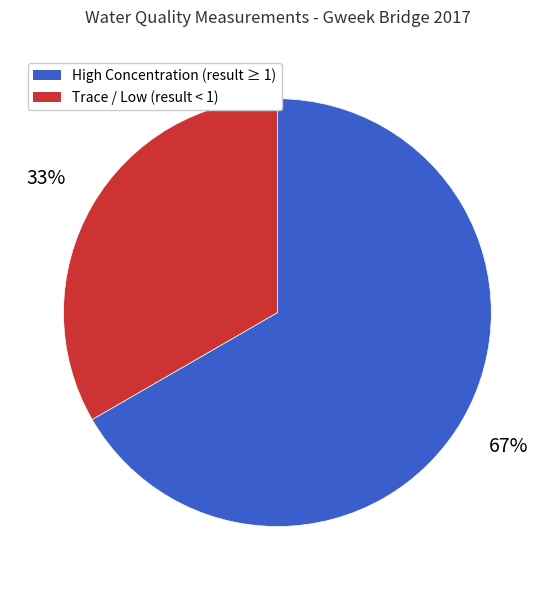

To the nearest percent, what percentage of the pie is Trace / Low (result < 1)?

33%